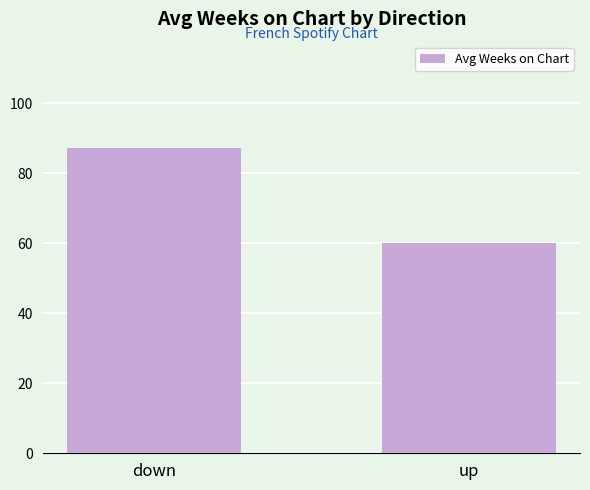

What is the smallest value displayed?

60.0